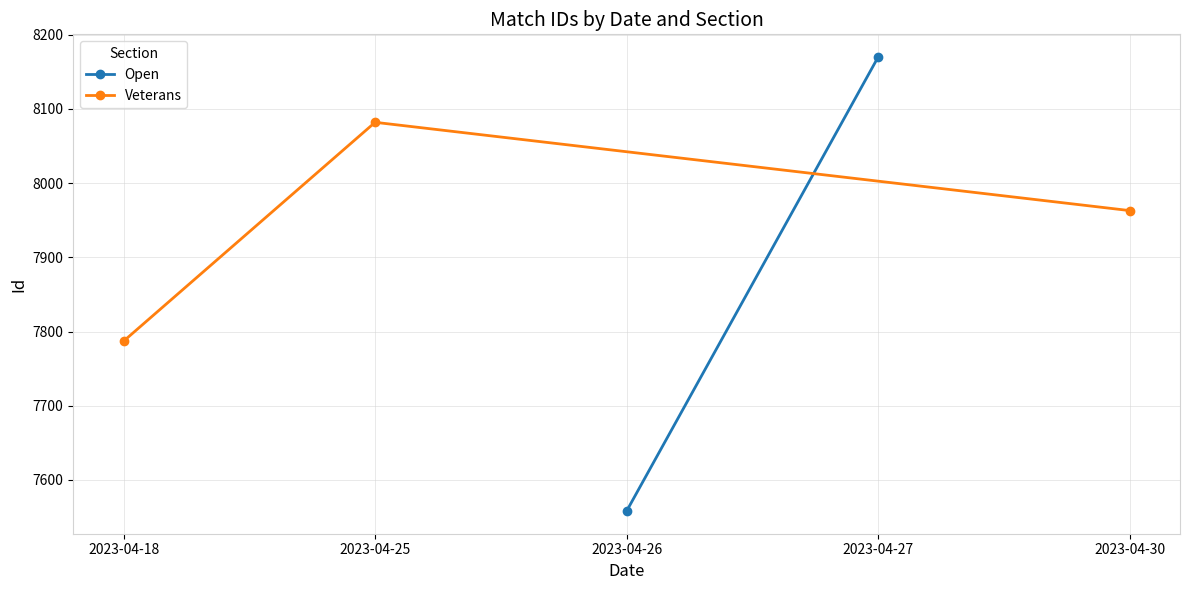

What is the value of the Veterans point at the 2nd from the left?

8082